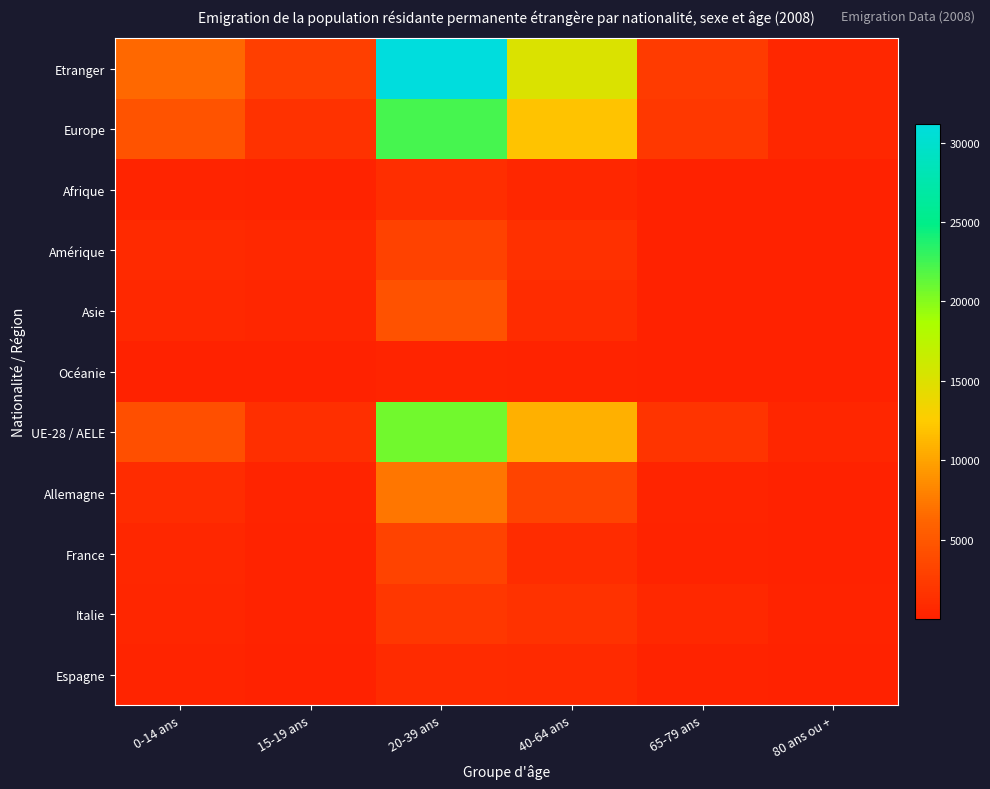

How many data points does each series have?

6